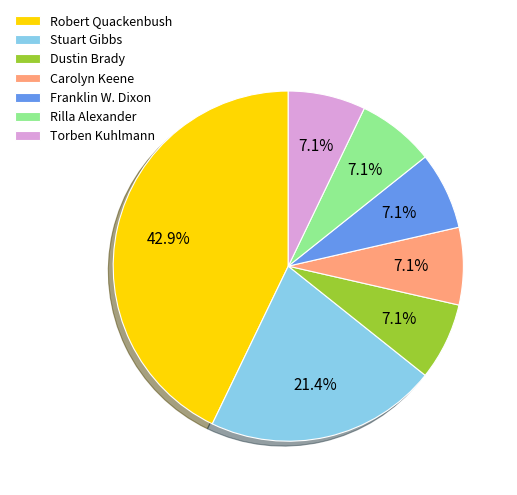

What portion of the pie excludes Dustin Brady?

92.9%